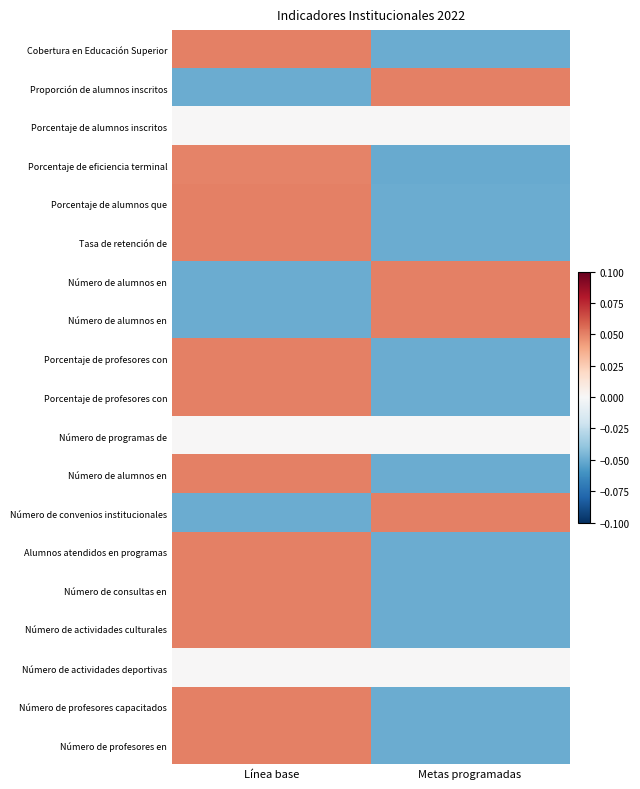

At how many categories does at least one series exceed 0?

2